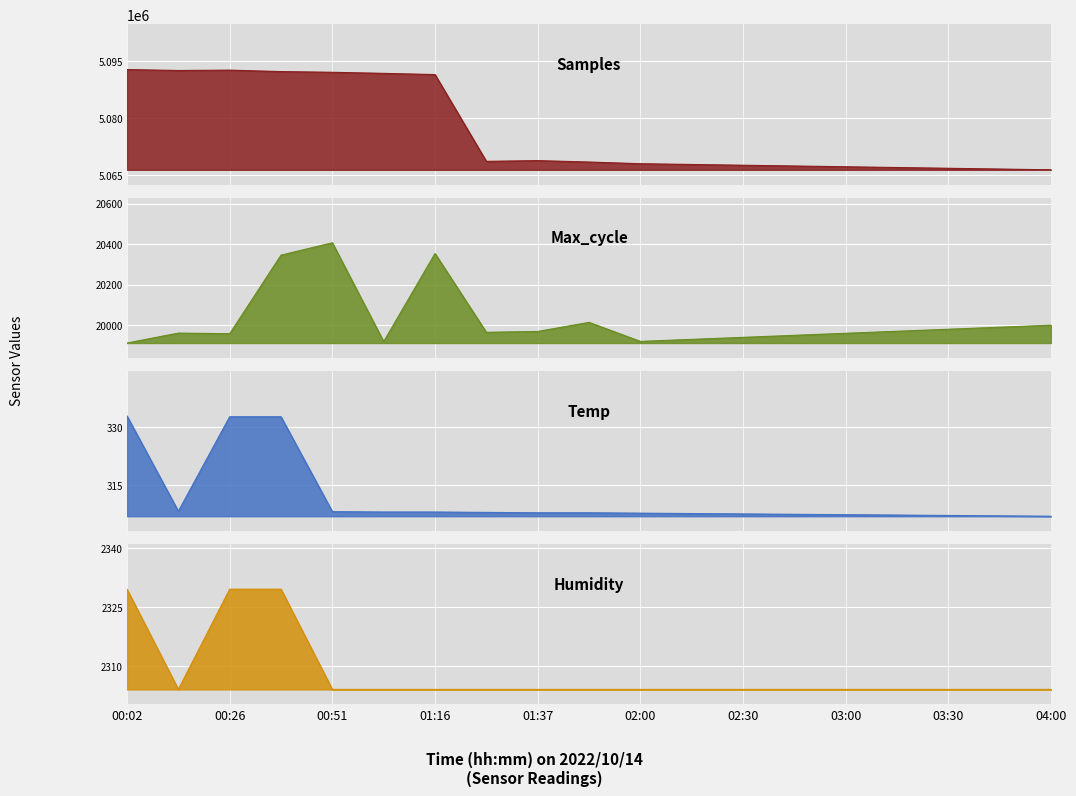

Which series has the largest total across all categories?

Samples